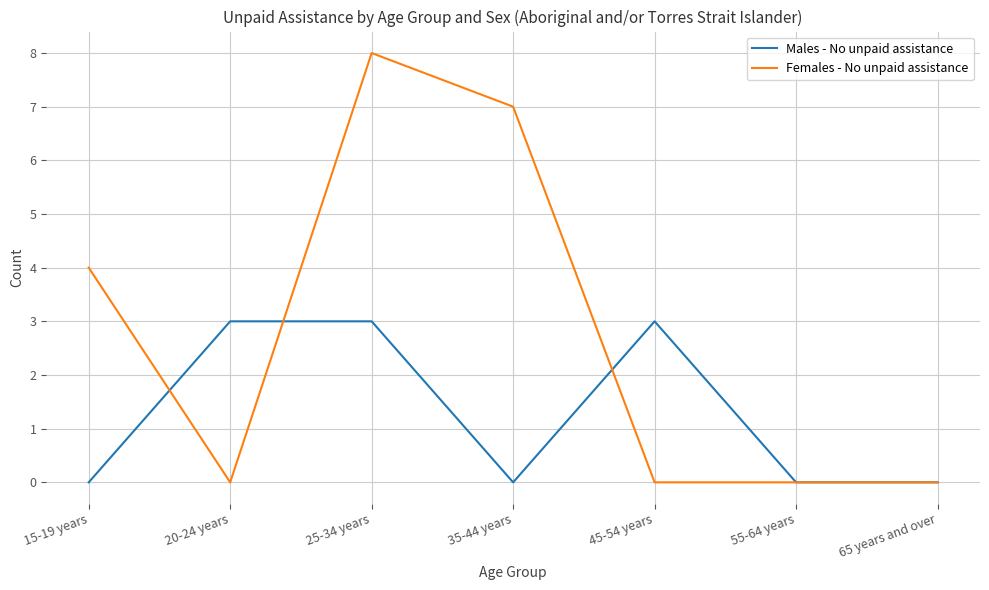

What is the average value of the Males - No unpaid assistance series?

1